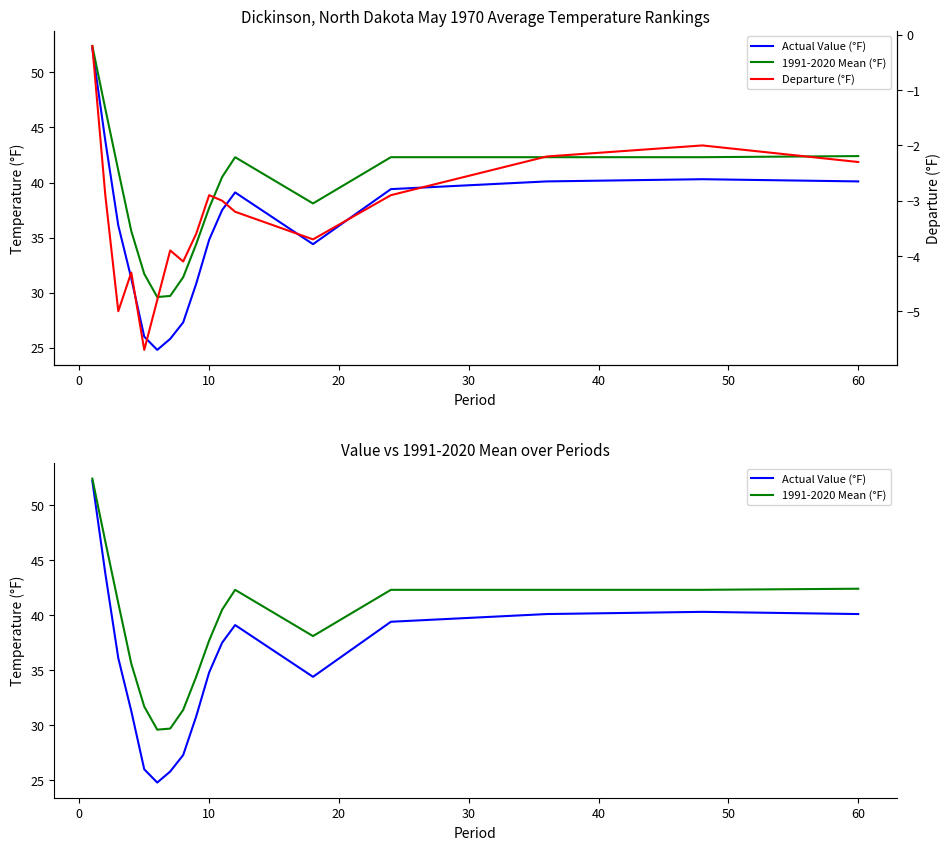

What is the label of the 11th point from the left?

10